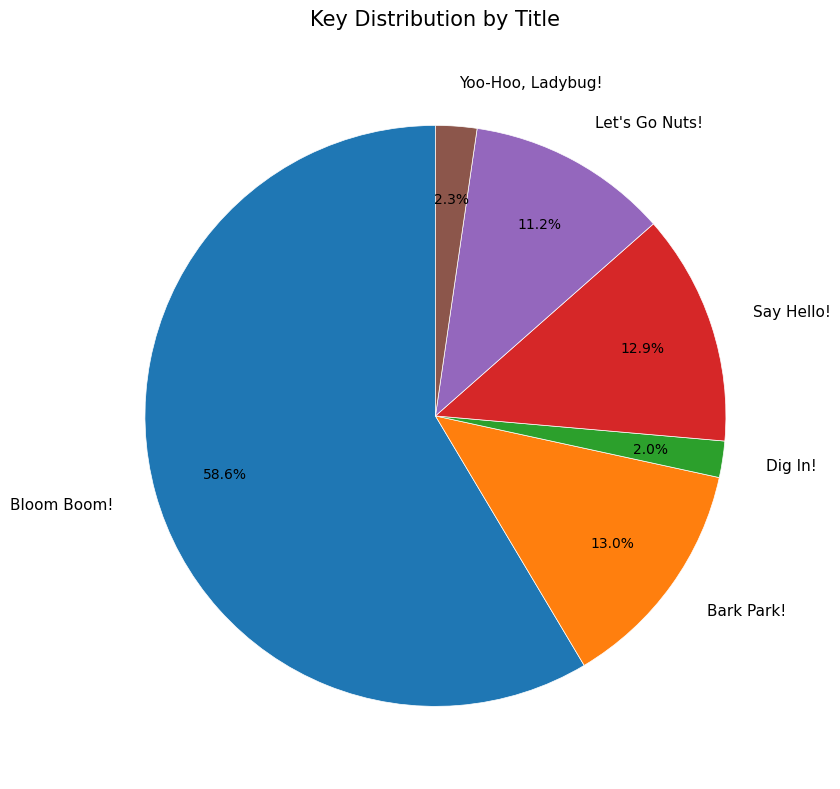

To the nearest percent, what portion does Dig In! represent?

2%